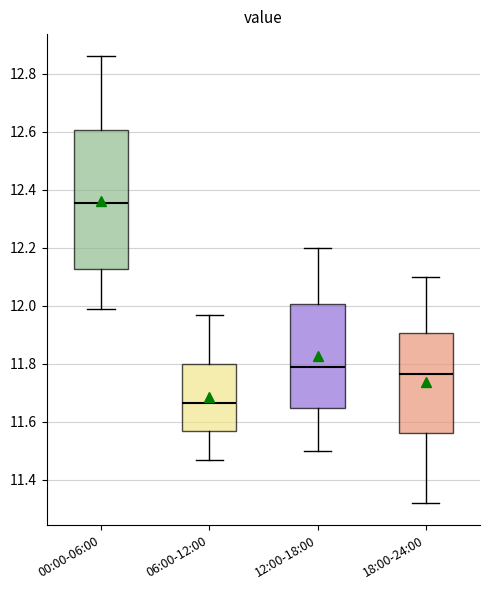

Reading left to right, read every box against the y-axis: the position of its median line, the range the box covers, and the ends of its whiskers. The values are not printed on the chart, so give them approximately, as read against the axis.

00:00-06:00: median 12.36, box 12.12 to 12.60, whiskers 12.00 to 12.86
06:00-12:00: median 11.66, box 11.56 to 11.80, whiskers 11.48 to 11.98
12:00-18:00: median 11.80, box 11.64 to 12.00, whiskers 11.50 to 12.20
18:00-24:00: median 11.76, box 11.56 to 11.90, whiskers 11.32 to 12.10